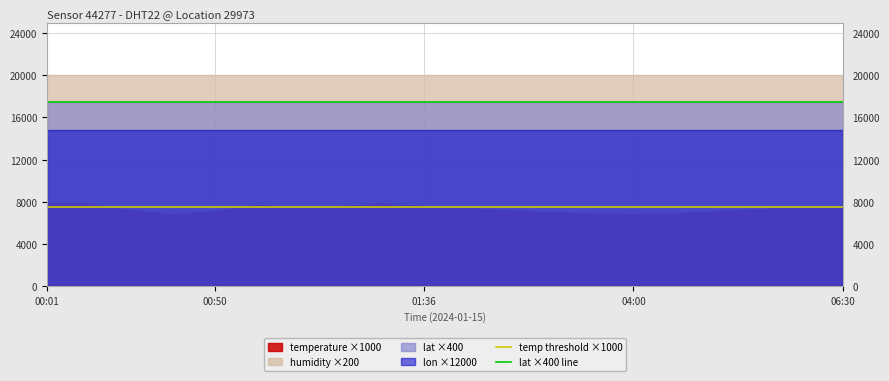

True or false: temp threshold ×1000 and lat ×400 line cross at least once.

False